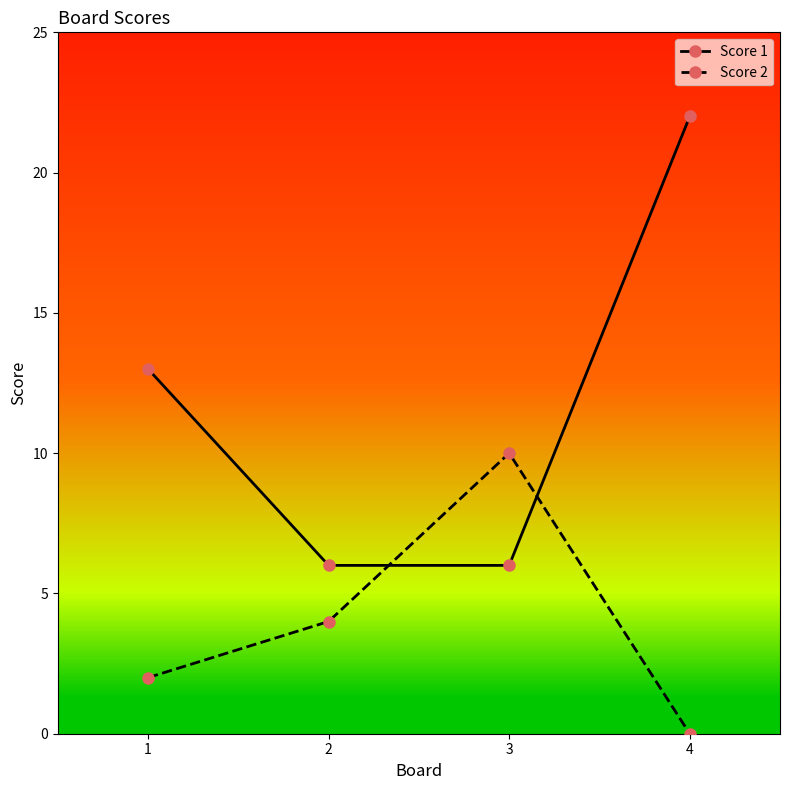

How many intersections are there between Score 2 and Score 1?

2